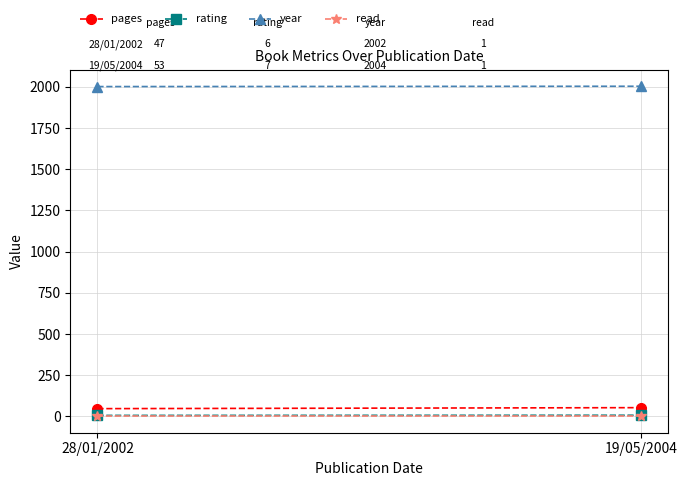

Rank the series by their maximum value, from lowest to highest.

read, rating, pages, year